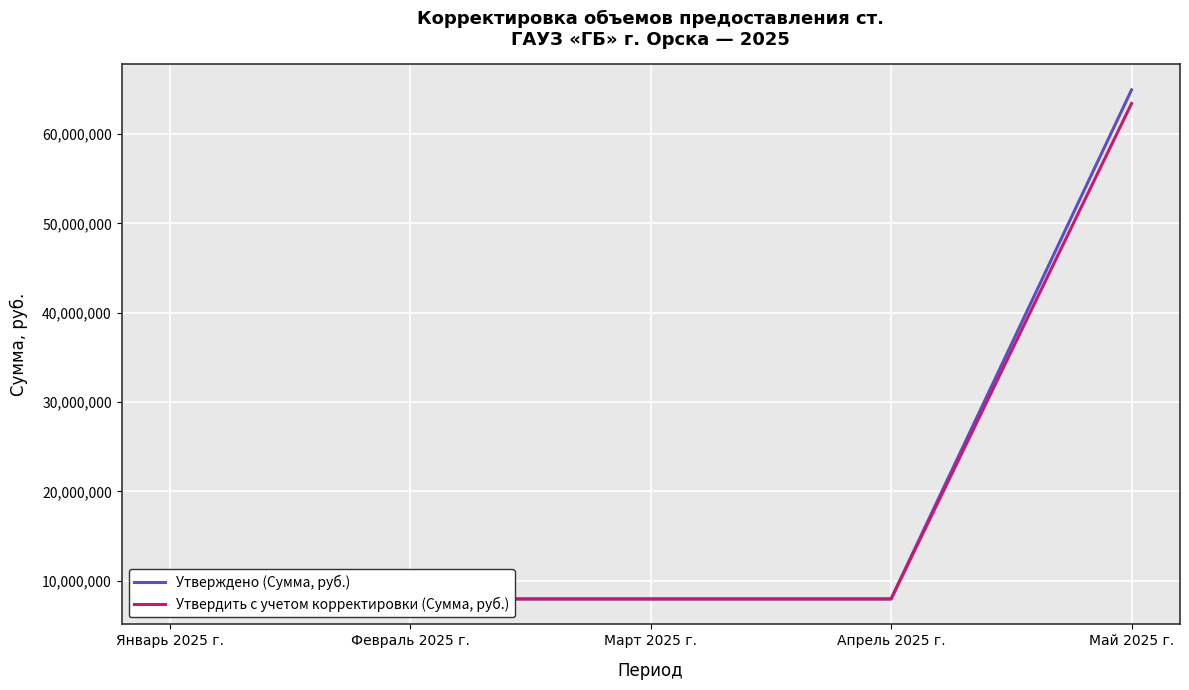

What are all the series names shown in the legend?

Утверждено (Сумма, руб.), Утвердить с учетом корректировки (Сумма, руб.)